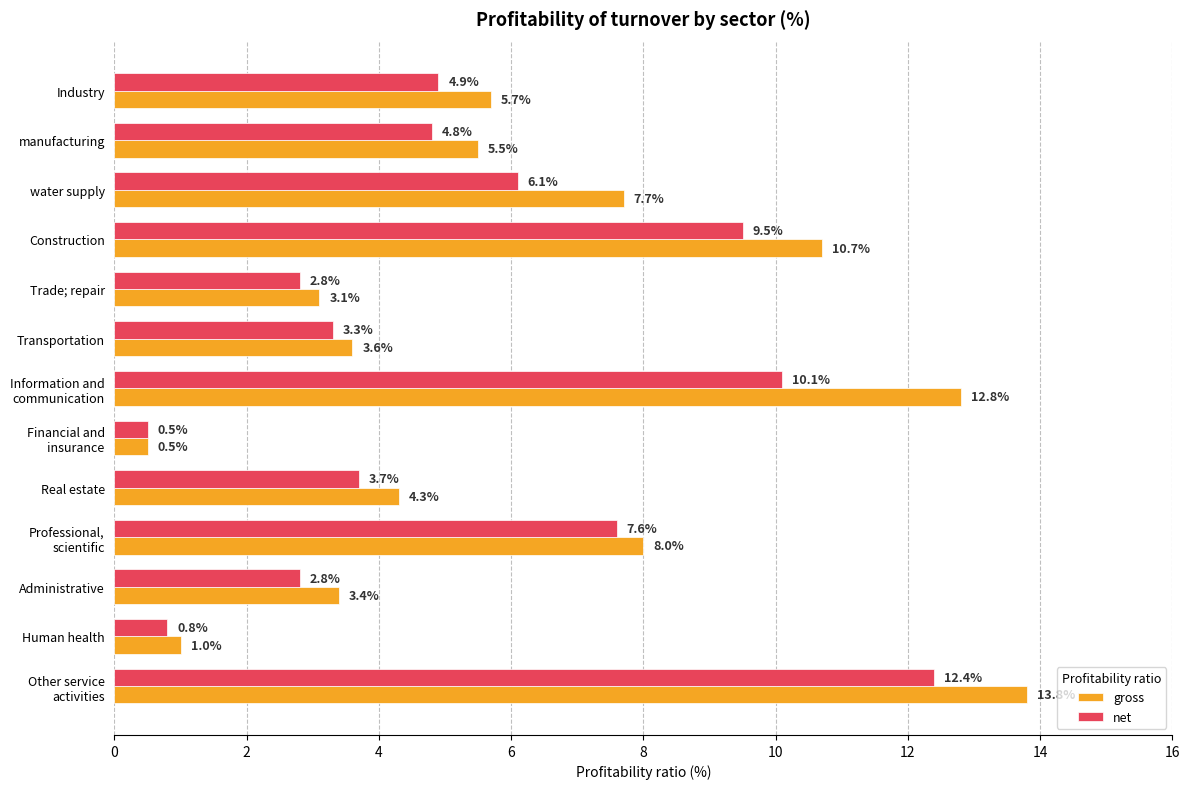

Is it true that net equals 2.0 at Industry?

False